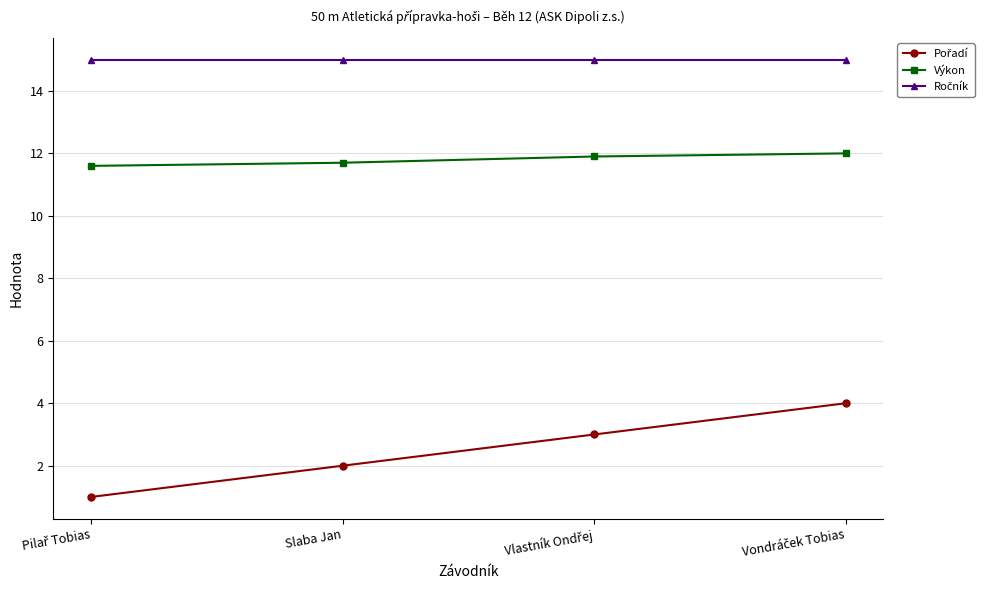

True or false: Výkon has a value of 11.7 at Slaba Jan.

True